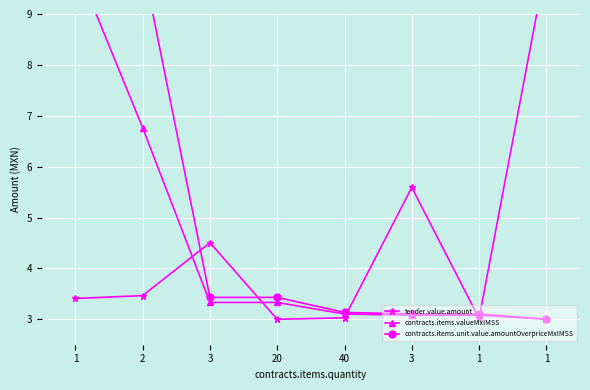

What is the value of the tender.value.amount point at the 2nd from the left?

3.5